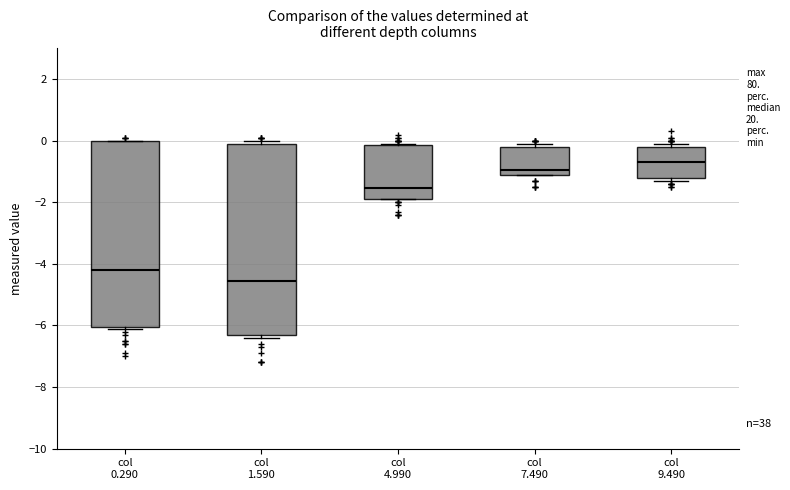

Reading left to right, transcribe this box plot: for each box, give where its median line is, the range the box spans, and where its two whiskers end, as read against the y-axis. The values are not printed on the chart, so give them approximately, as read against the axis.

col 0.290: median -4.2, box -6.0 to 0.0, whiskers -6.0 to 0.0
col 1.590: median -4.6, box -6.2 to 0.0, whiskers -6.4 to 0.0 (just above the box's upper edge)
col 4.990: median -1.6, box -1.8 to -0.2, whiskers -1.8 to 0.0
col 7.490: median -1.0 (just above the box's lower edge), box -1.0 to -0.2, whiskers -1.0 to 0.0
col 9.490: median -0.6, box -1.2 to -0.2, whiskers -1.2 (just below the box's lower edge) to 0.0